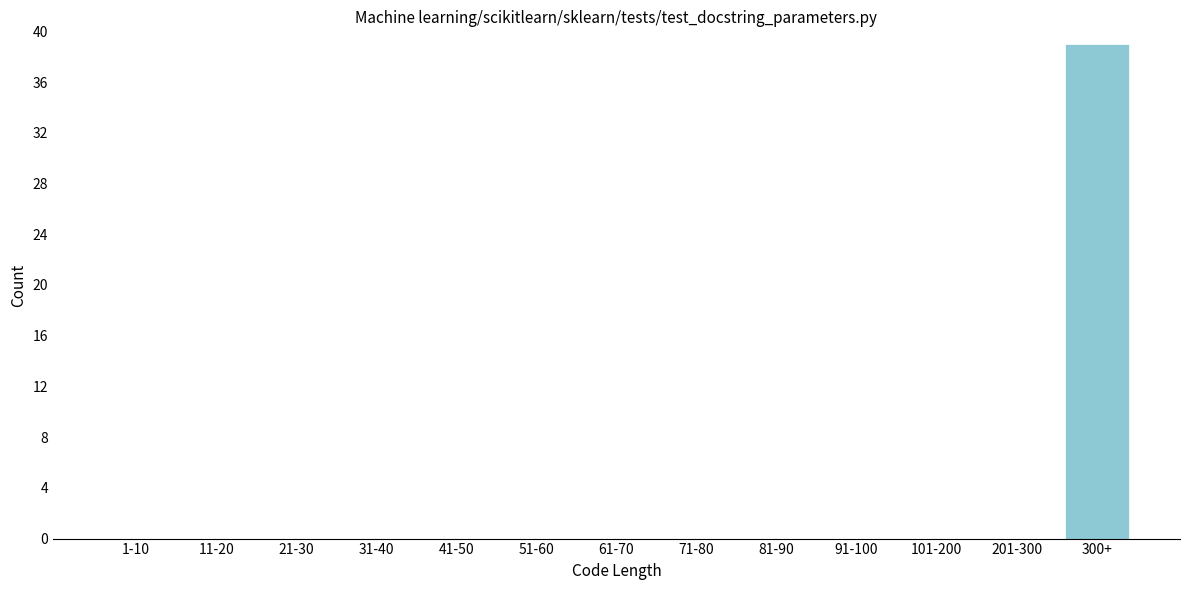

Reading right to left, list all the values displayed in this chart.

300+=39	201-300=0	101-200=0	91-100=0	81-90=0	71-80=0	61-70=0	51-60=0	41-50=0	31-40=0	21-30=0	11-20=0	1-10=0